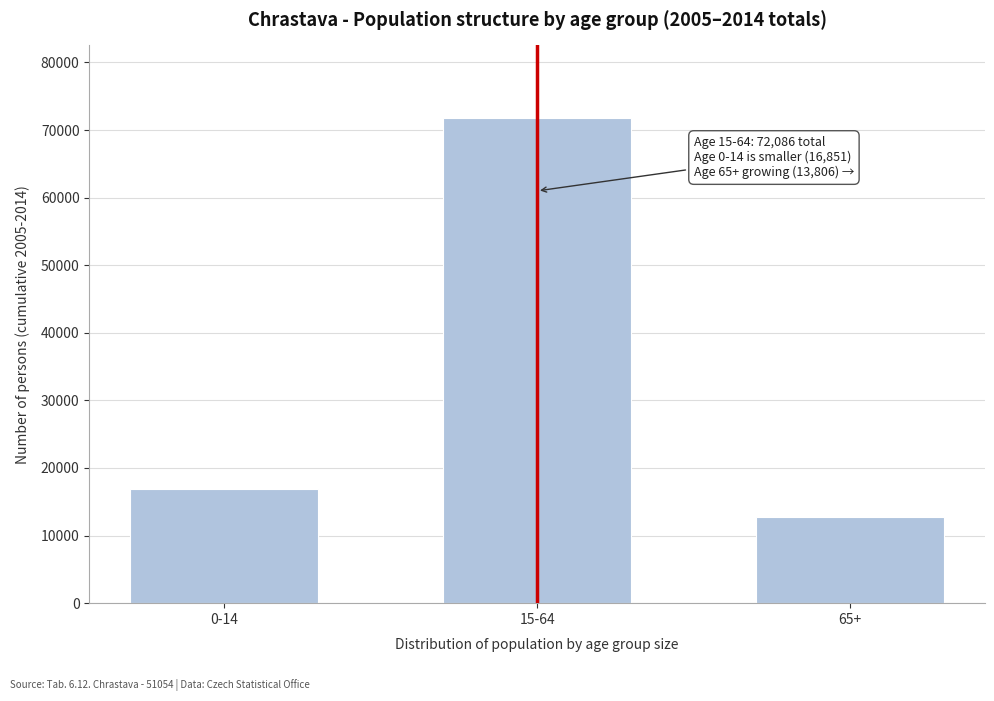

Reading left to right, list all the values displayed in this chart.

0-14=16823	15-64=71761	65+=12806